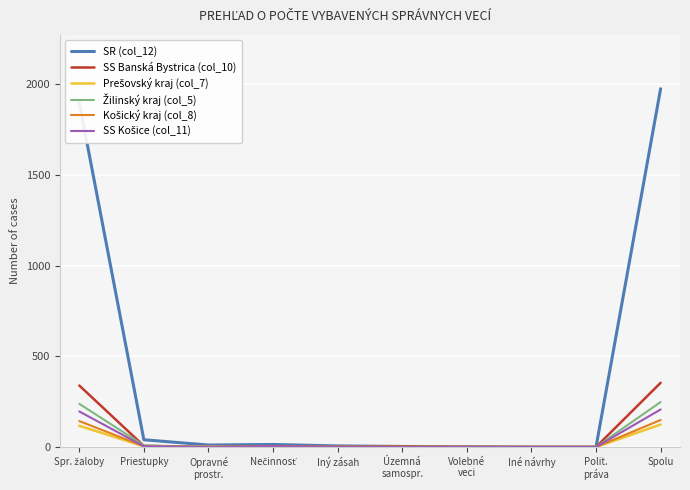

At which label does SR (col_12) reach its peak?

Spolu